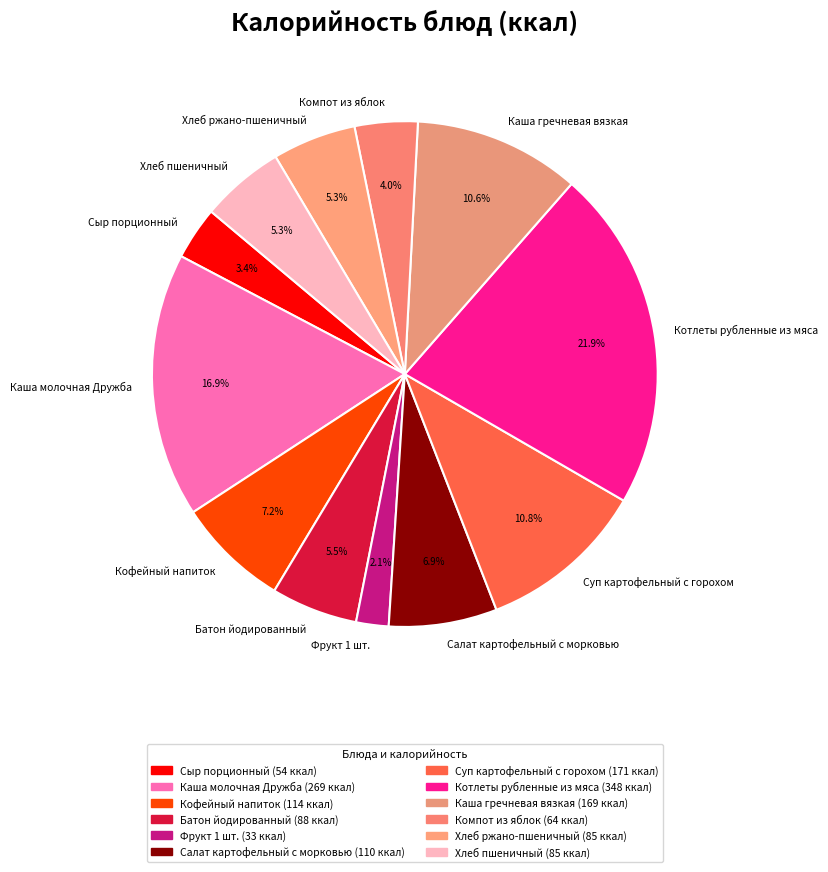

What percentage is NOT represented by Батон йодированный?

94.5%